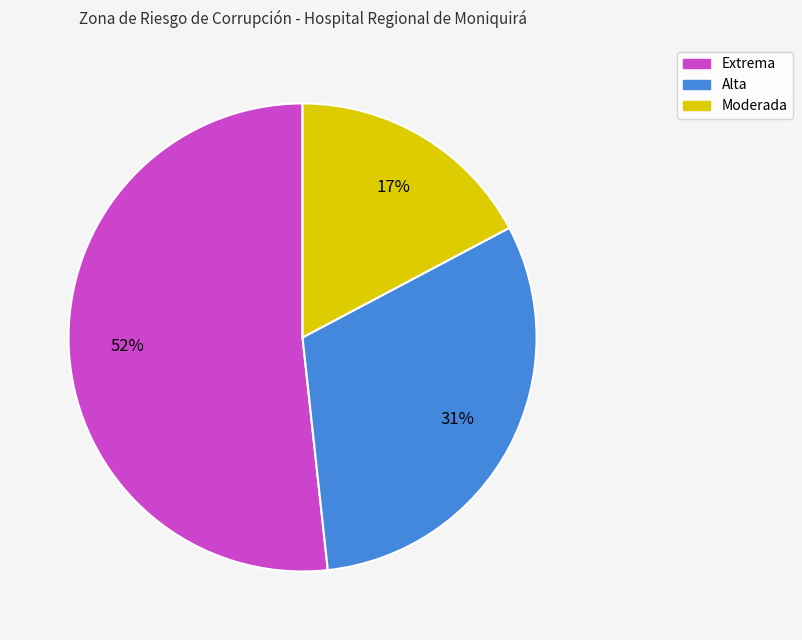

Is there a majority slice in this chart?

Yes